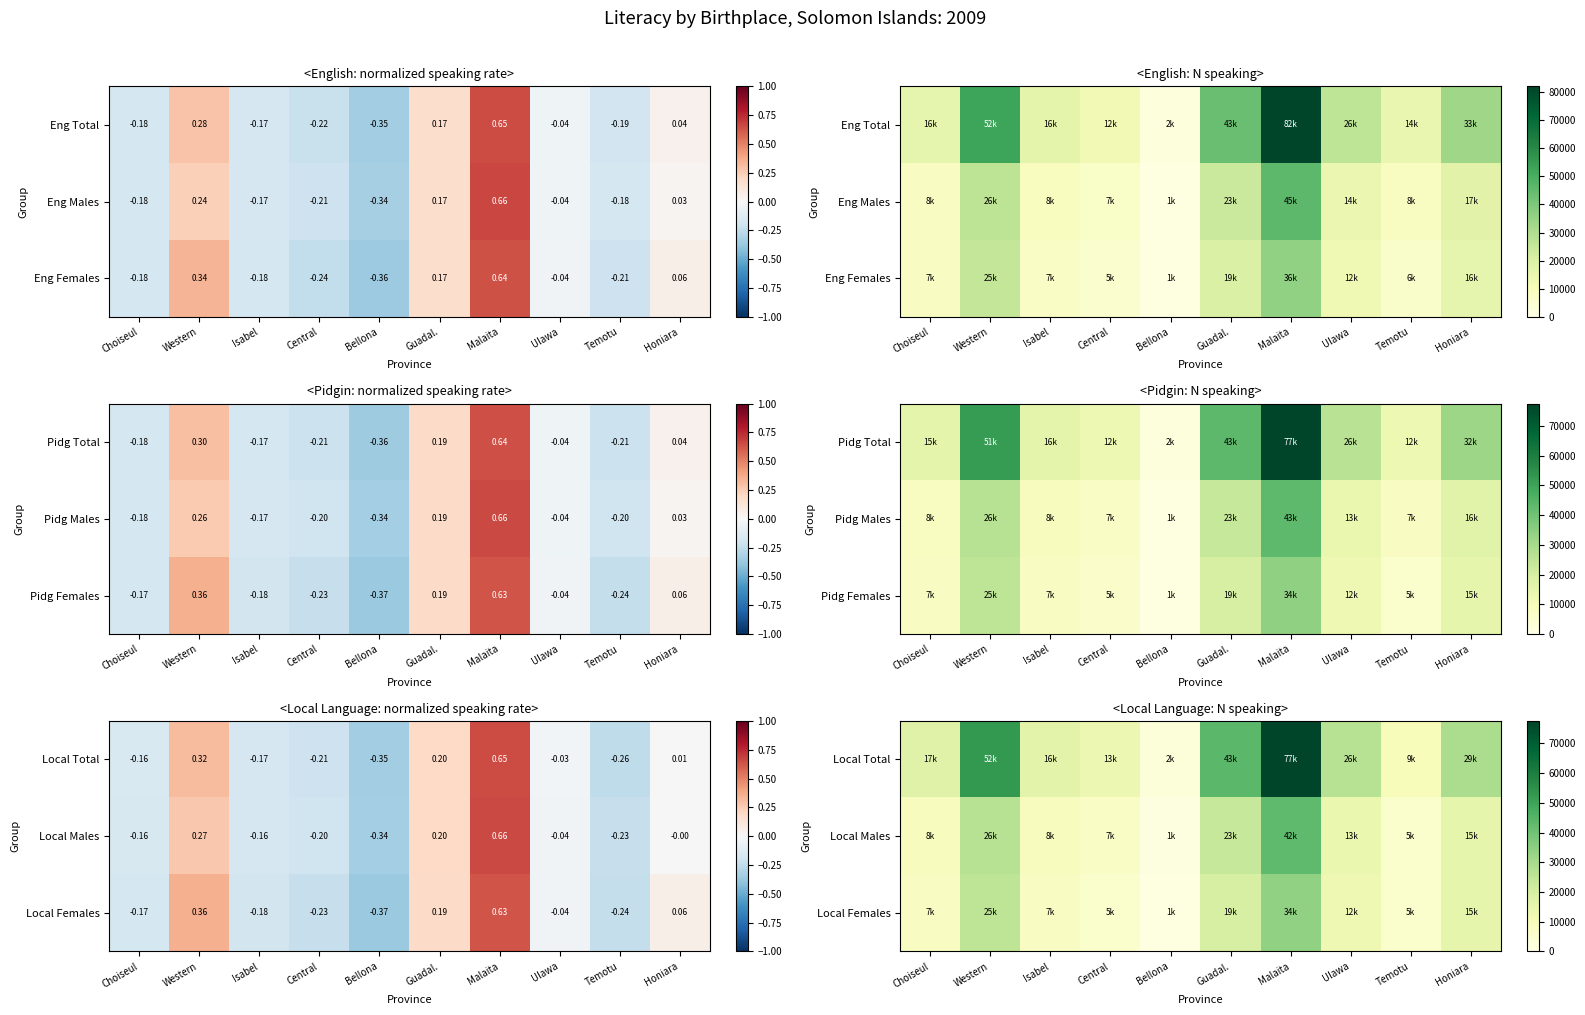

The value of Local Females at Malaita is 44486. True or false?

False